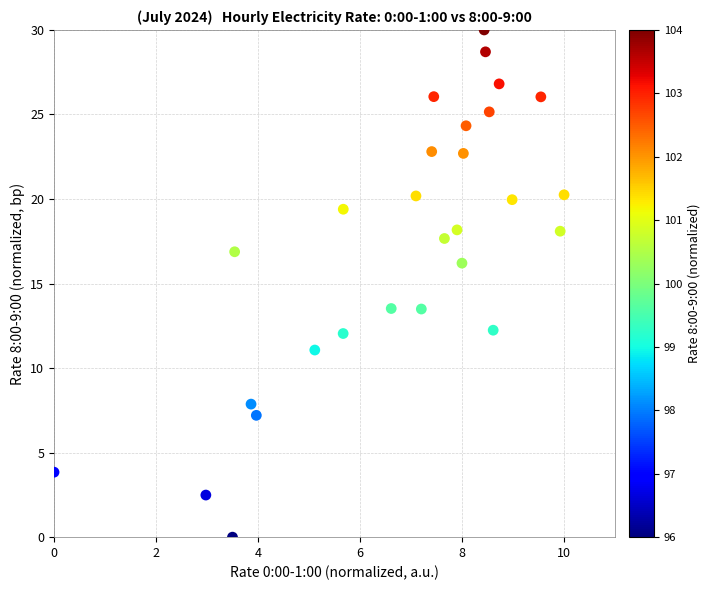

What is the range of Y values (max minus min)?

30.0